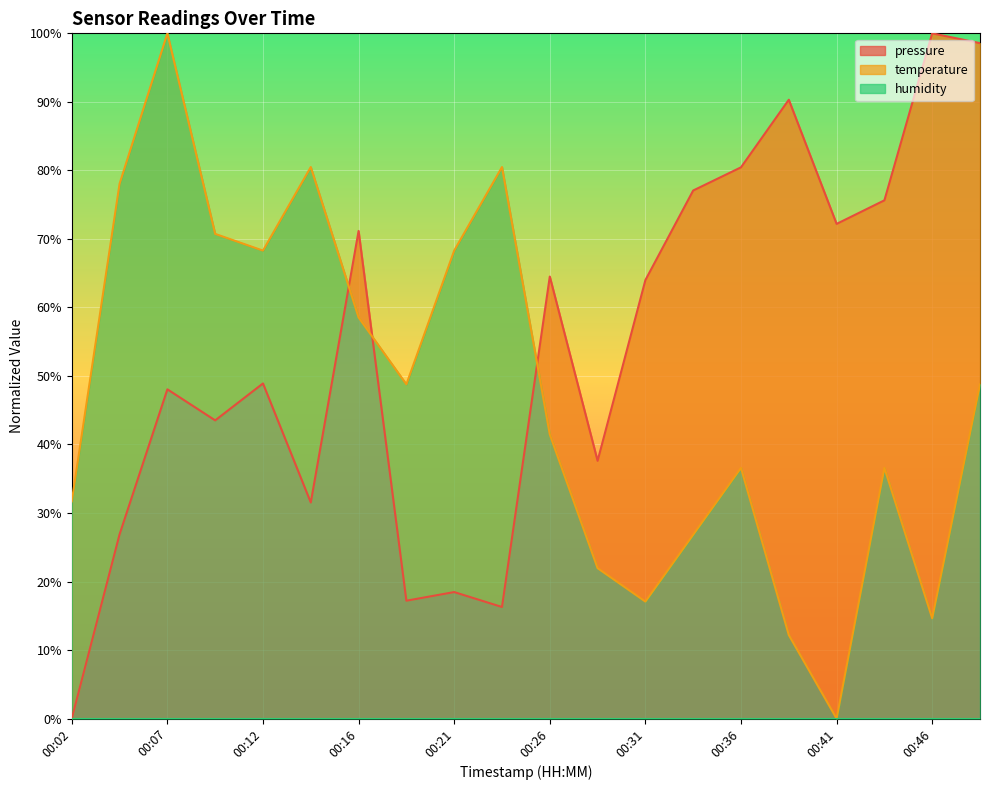

How many interior local peaks does the pressure series have?

7